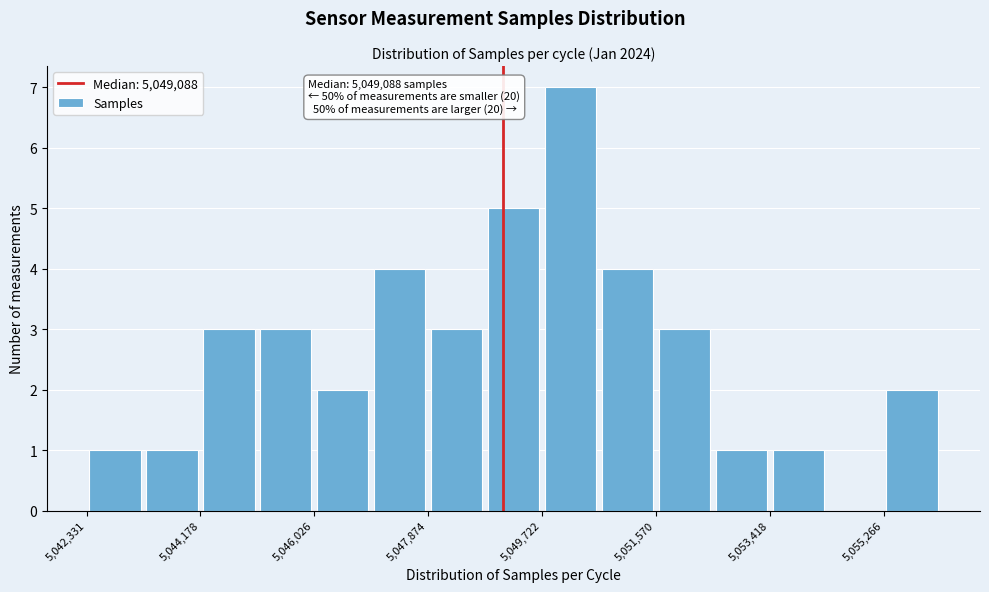

Over which range of the x-axis is the bar tallest?

5049800 to 5050600